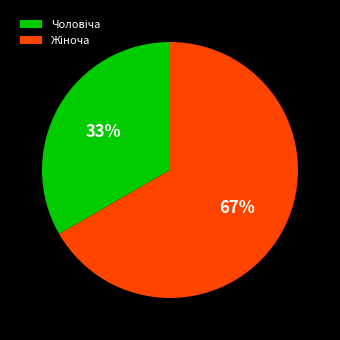

To the nearest percent, what is the average slice percentage?

50%